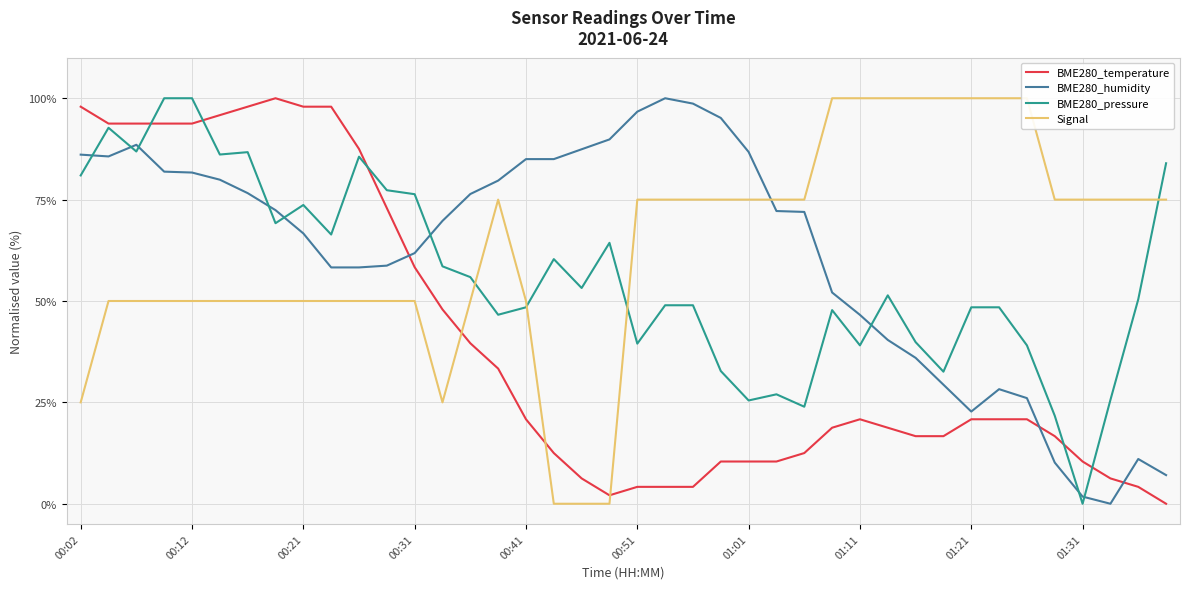

How many data points does each series have?

40